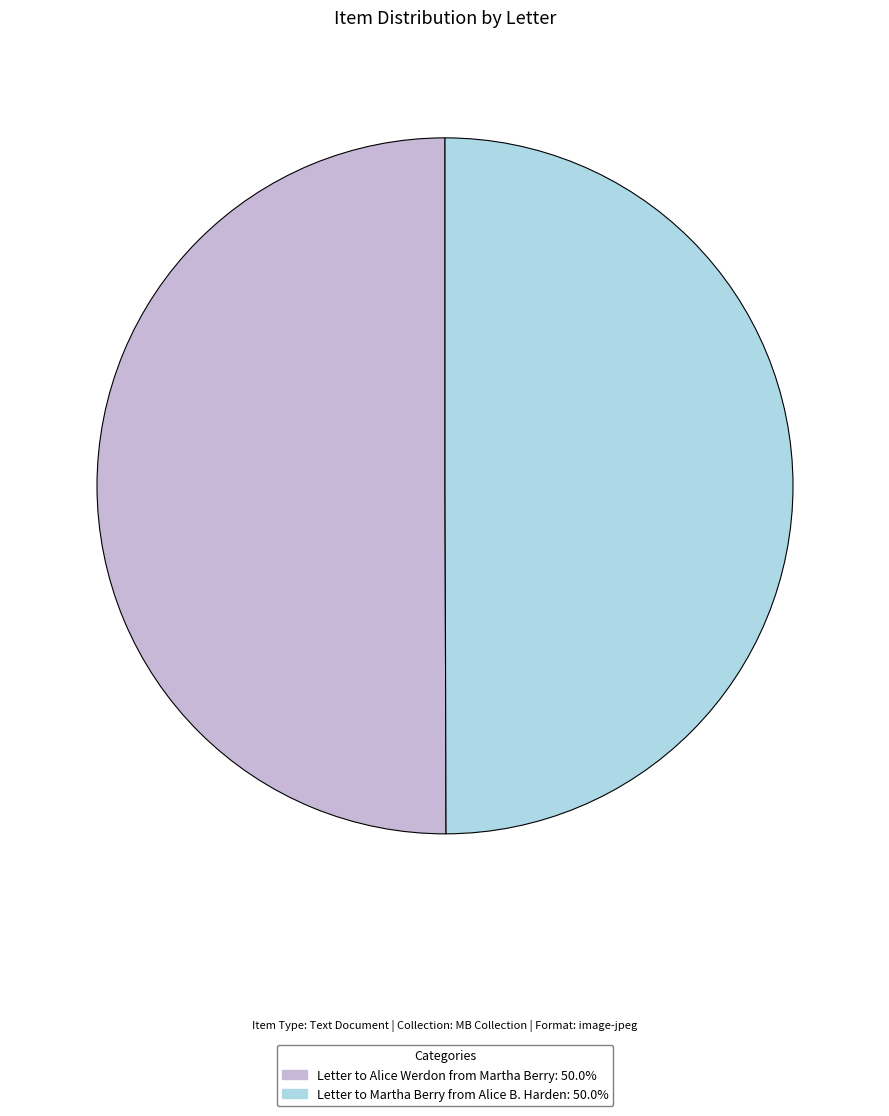

Approximately how many times larger is the value at Letter to Alice Werdon from Martha Berry: 50.0% compared to Letter to Martha Berry from Alice B. Harden: 50.0%?

1.0